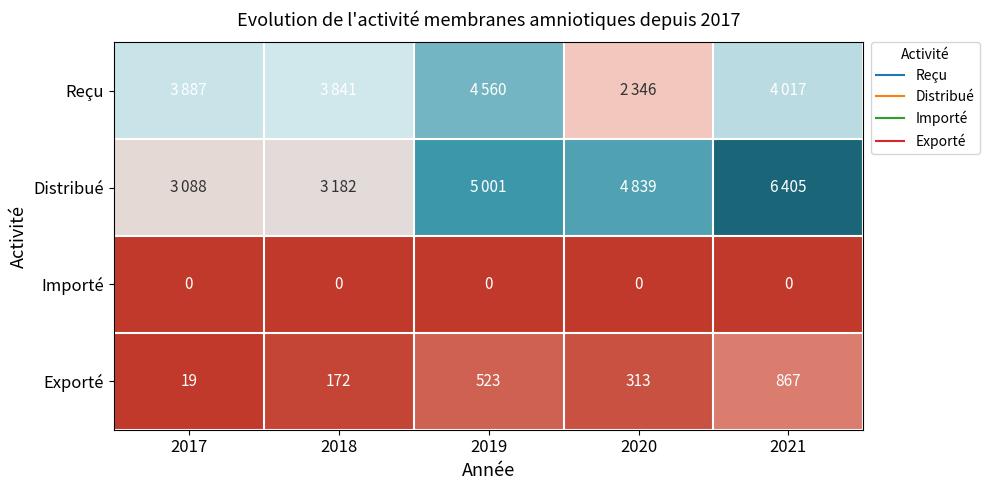

How many categories are shown in the chart?

5